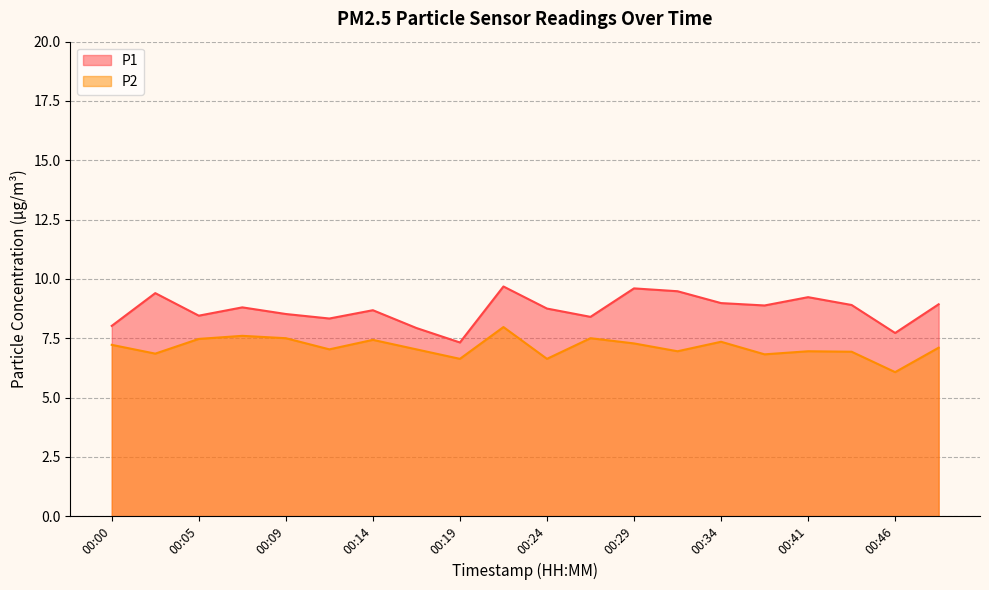

What are all the series names shown in the legend?

P1, P2